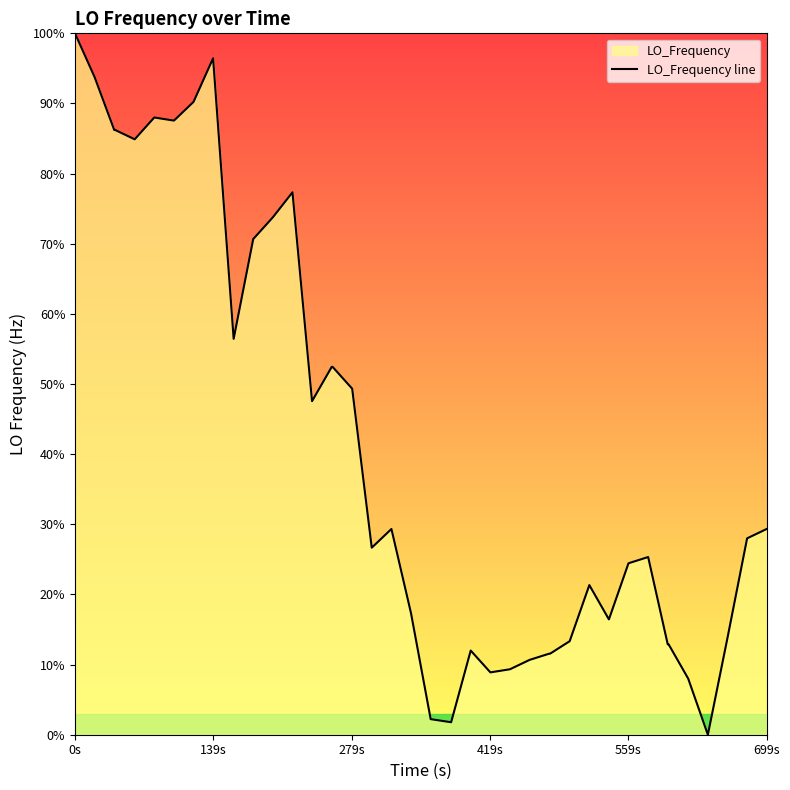

What is the maximum value shown in the chart?

100.0